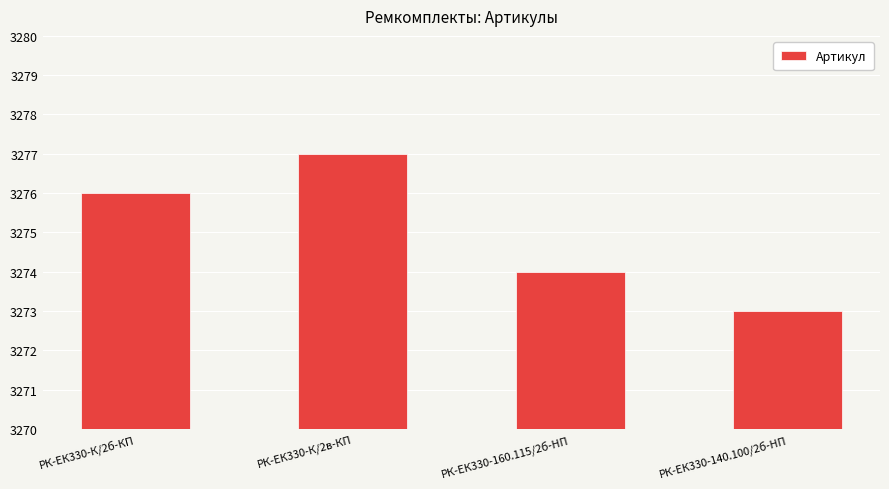

At which category does the chart reach its minimum across all series?

РК-ЕК330-140.100/2б-HП